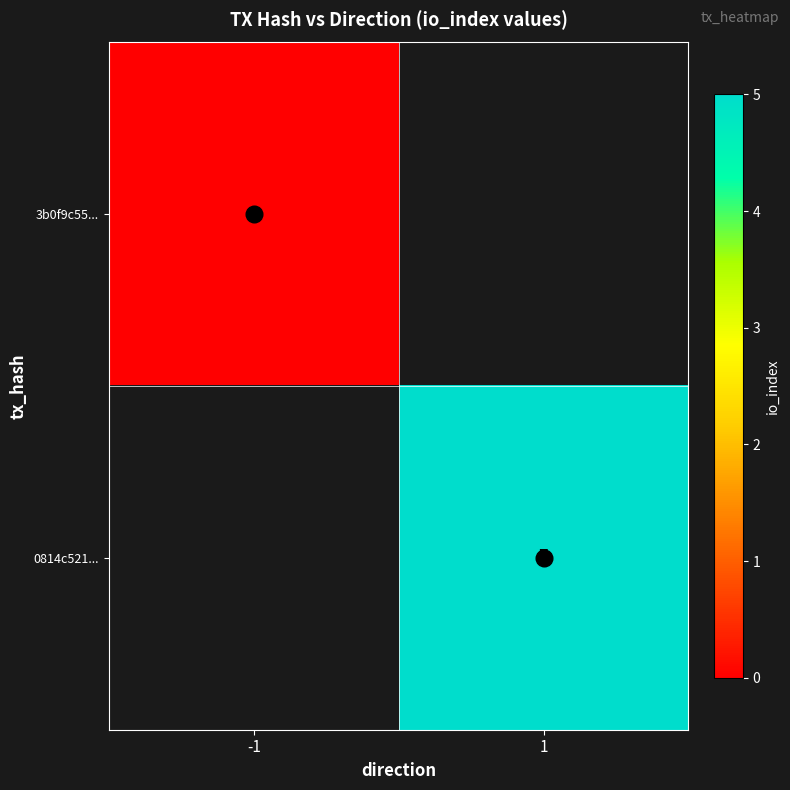

At which label does 3b0f9c55... reach its peak?

-1